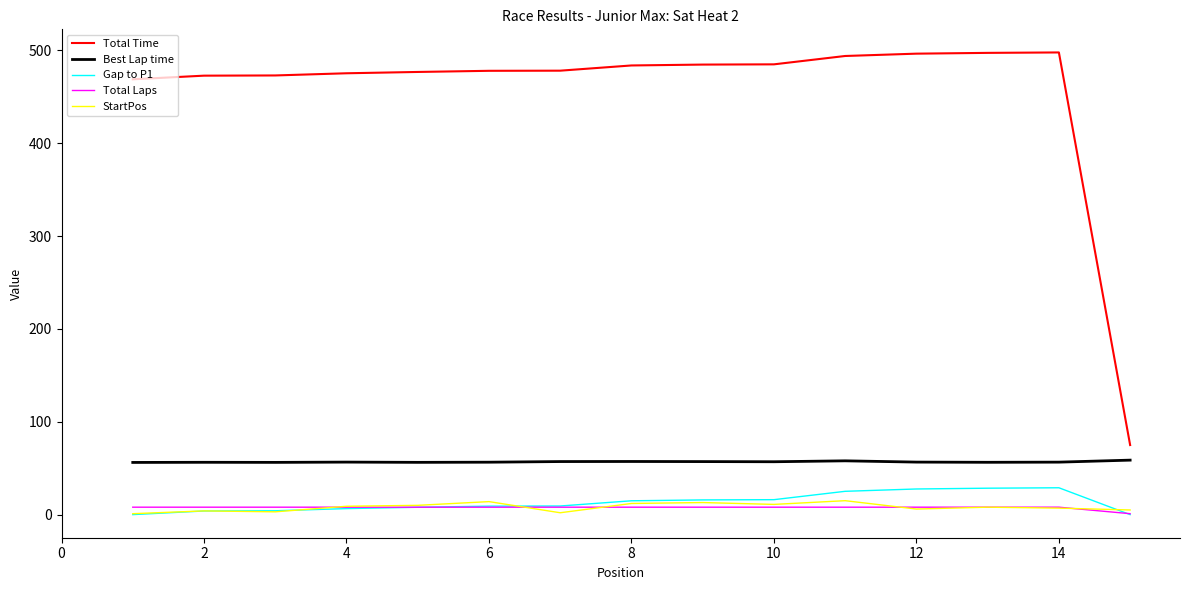

True or false: Gap to P1 and Total Time cross at least once.

False